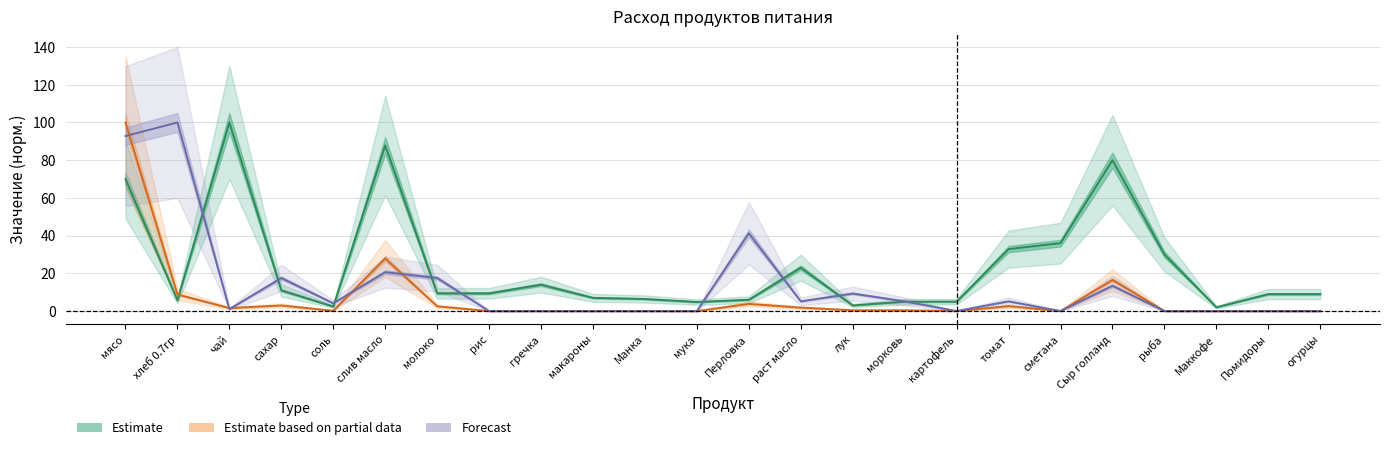

What is the difference between the maximum and second lowest values in the Estimate series?

97.6